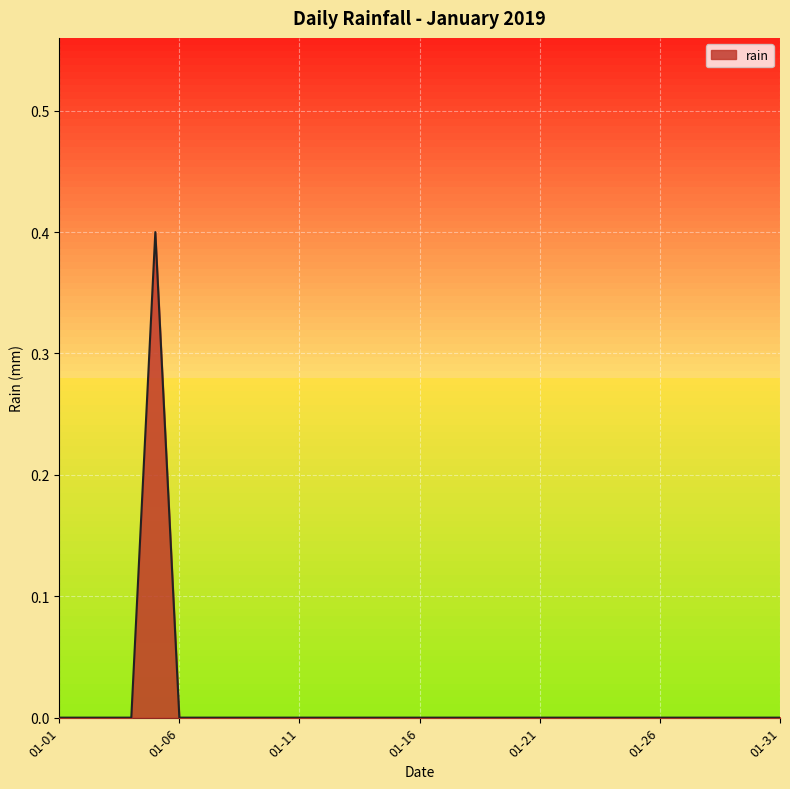

Does the chart display data point markers on the line(s)?

No